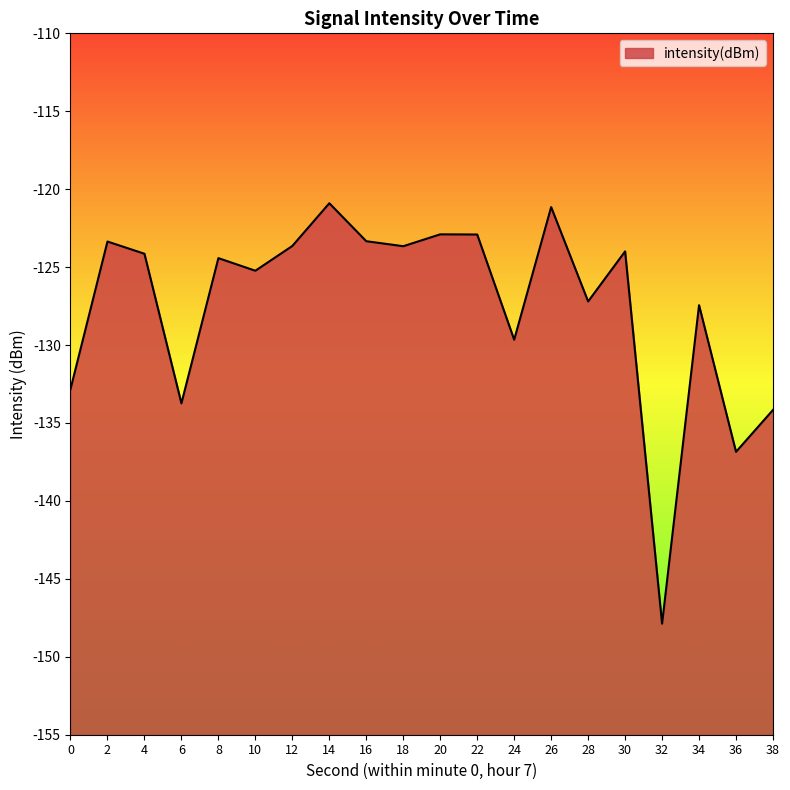

What is the change in value from 10 to 14?

+4.3